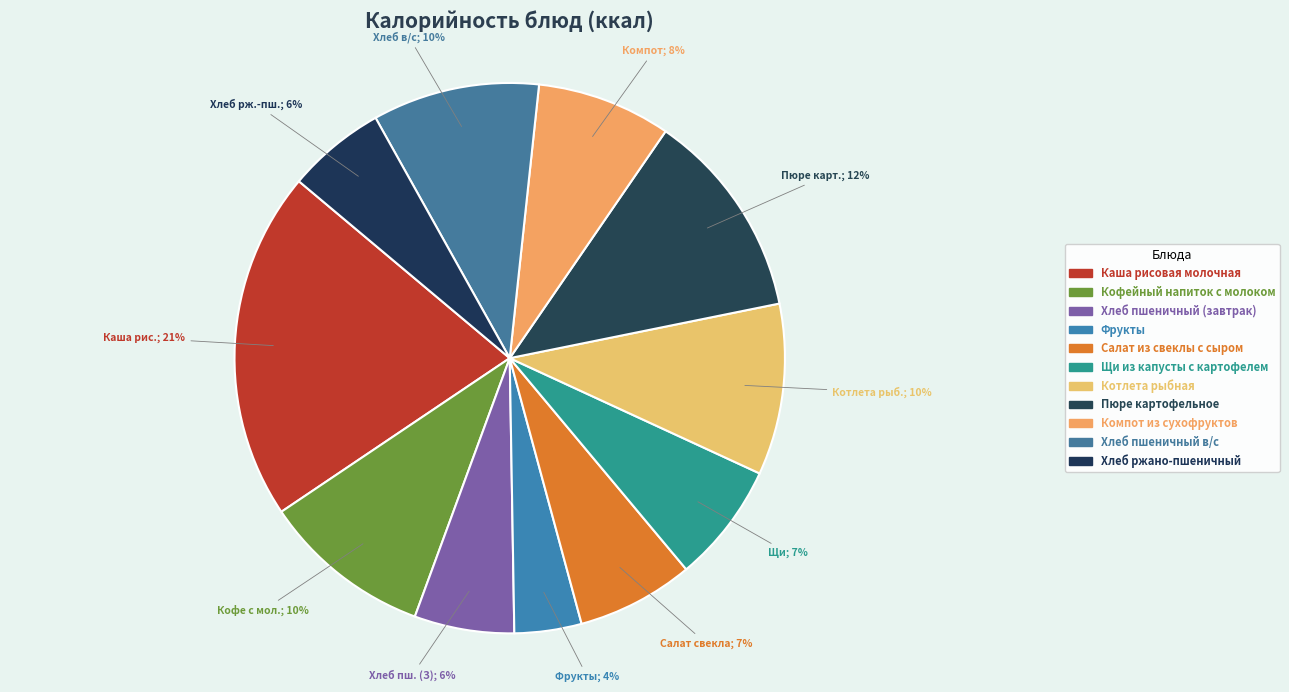

Count the number of slices in the pie.

11